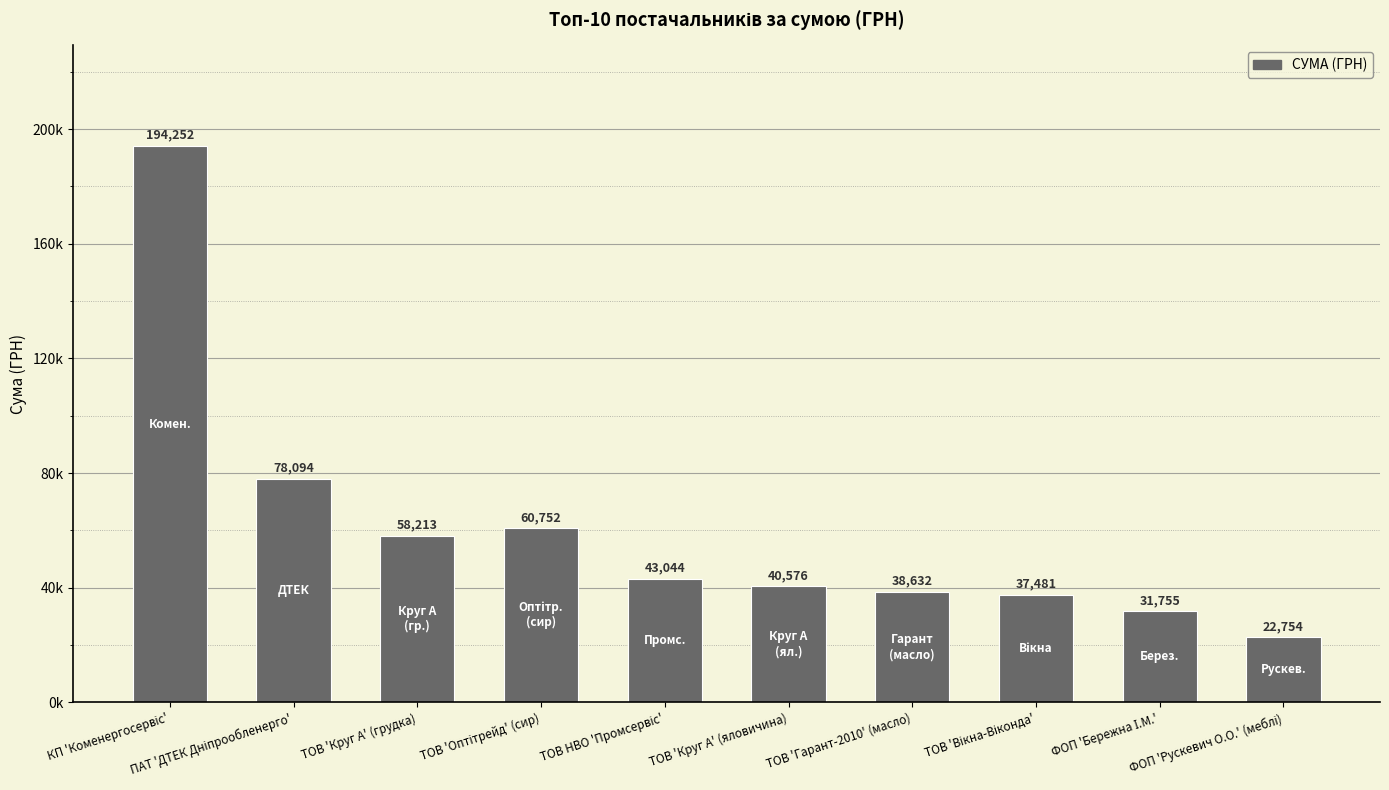

Does the chart contain any negative values?

No